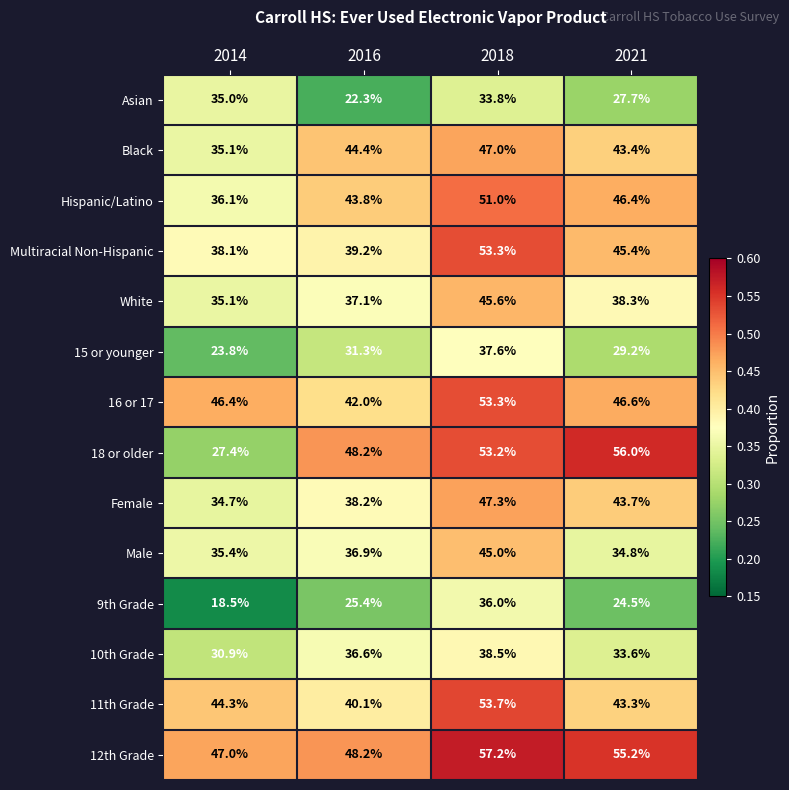

What is the spread (max minus min) of values at 2016?

25.9